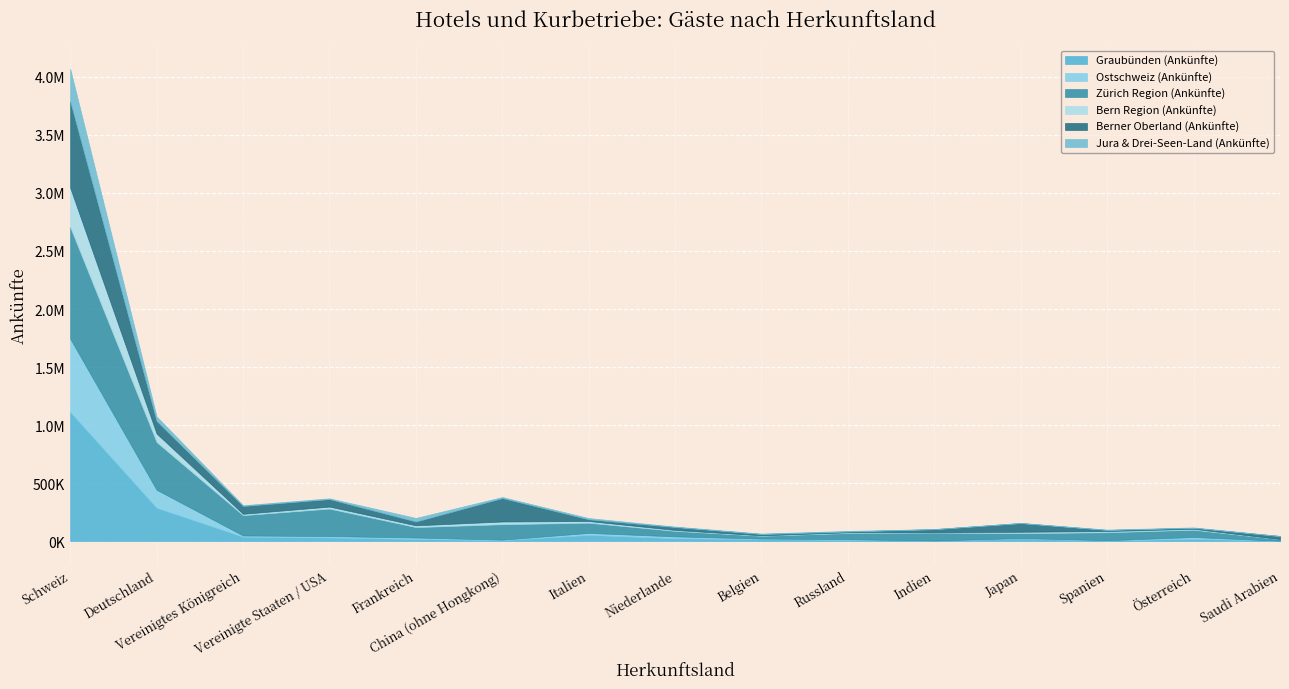

At which category does Bern Region (Ankünfte) reach its first local valley?

Vereinigtes Königreich